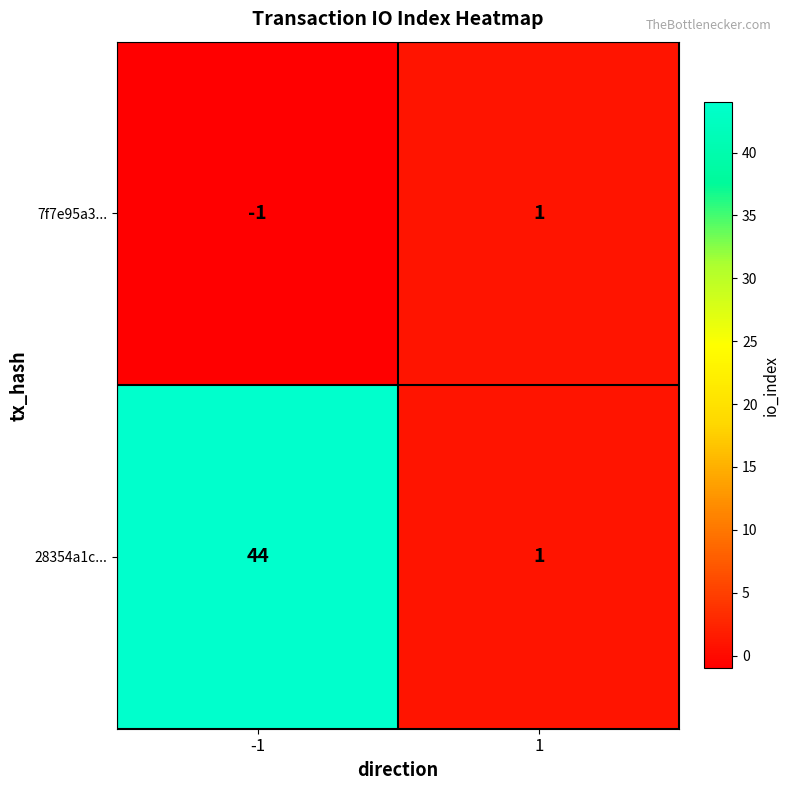

Which series has the largest total across all categories?

28354a1c...